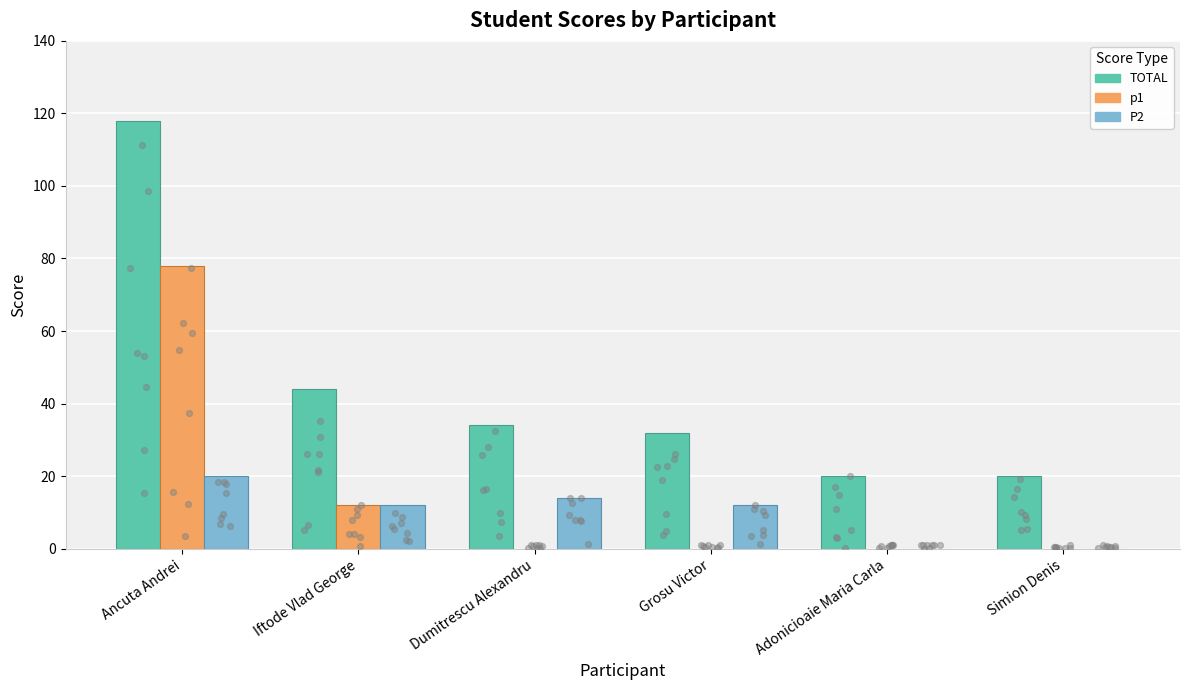

Which series reaches the minimum Y coordinate?

p1